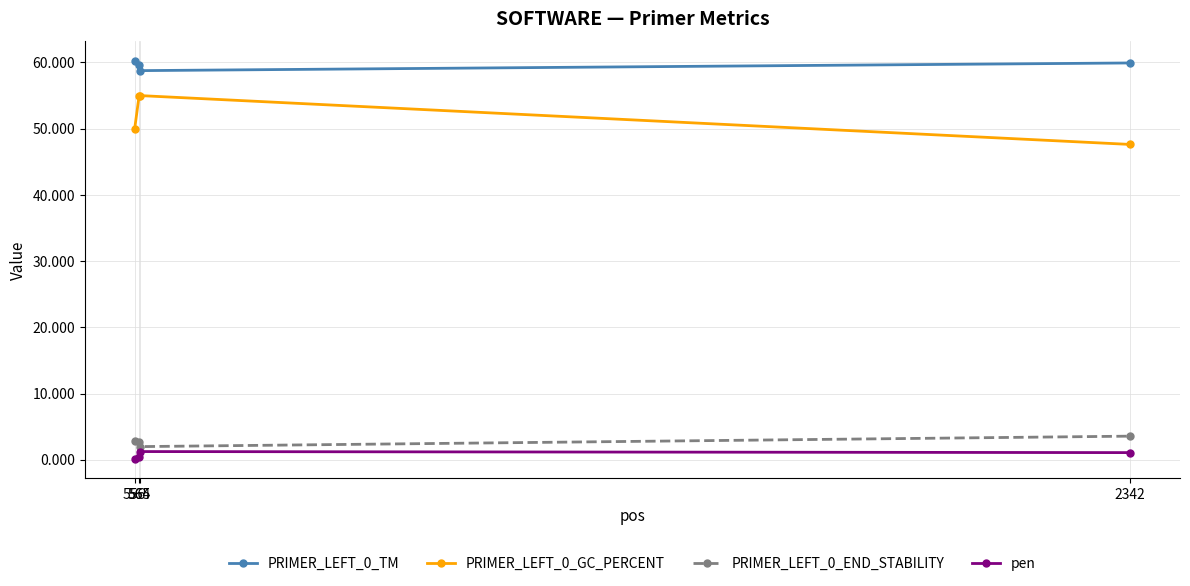

Which series has the largest range (max minus min)?

PRIMER_LEFT_0_GC_PERCENT